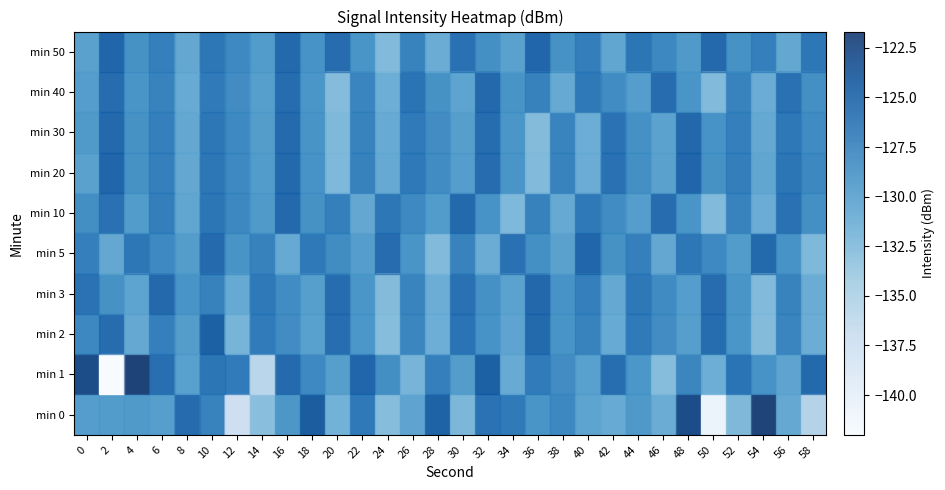

What is the difference between the row_4 values at 6 and 2?

2.8